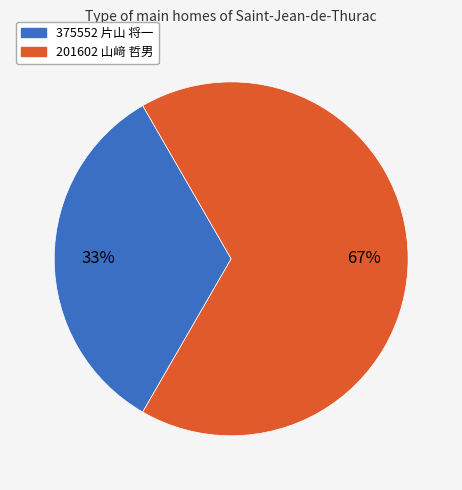

Is 375552 片山 将一 the majority of the pie?

No